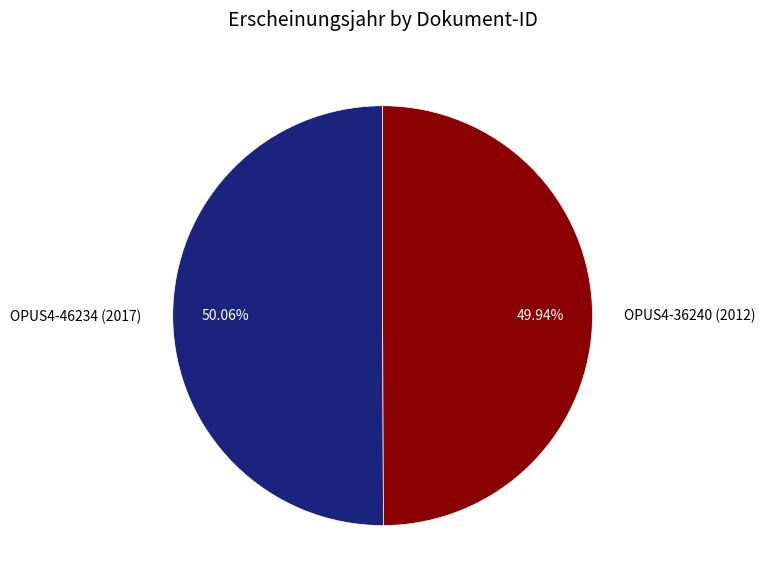

Does any single category account for the majority?

Yes